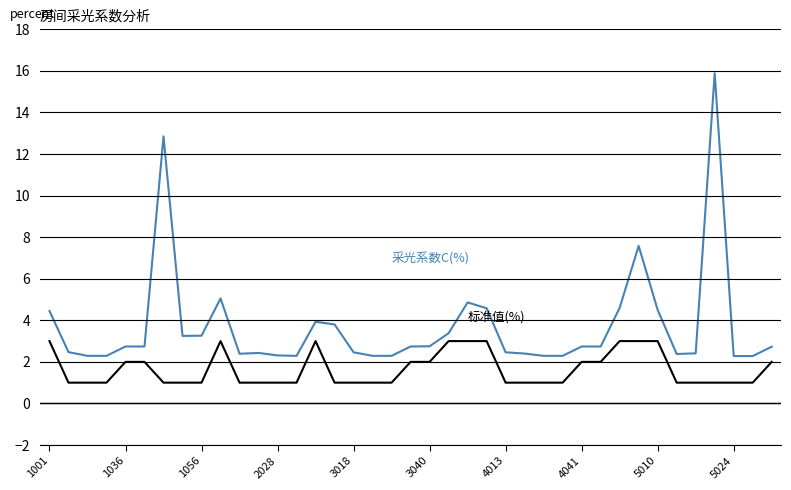

What is the smallest value displayed?

1.0